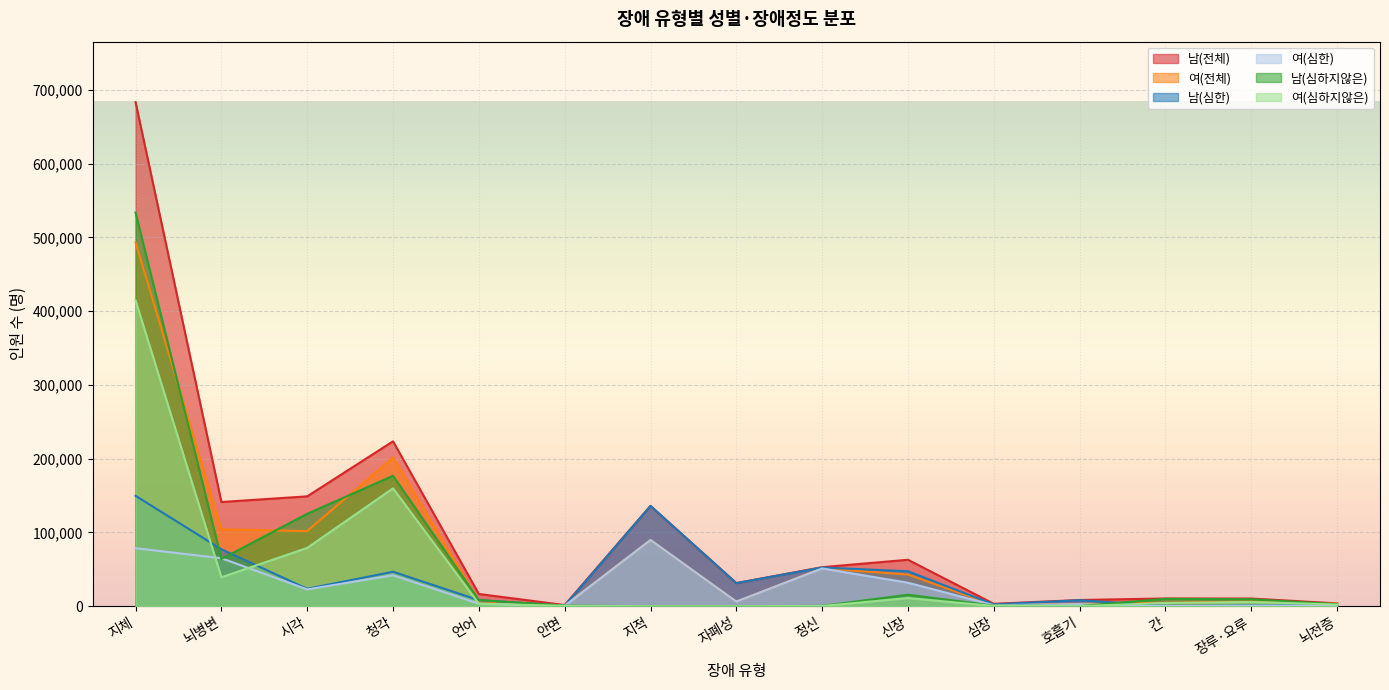

Rank the categories by 남(전체) value from highest to lowest.

지체, 청각, 시각, 뇌병변, 지적, 신장, 정신, 자폐성, 언어, 간, 장루·요루, 호흡기, 뇌전증, 심장, 안면